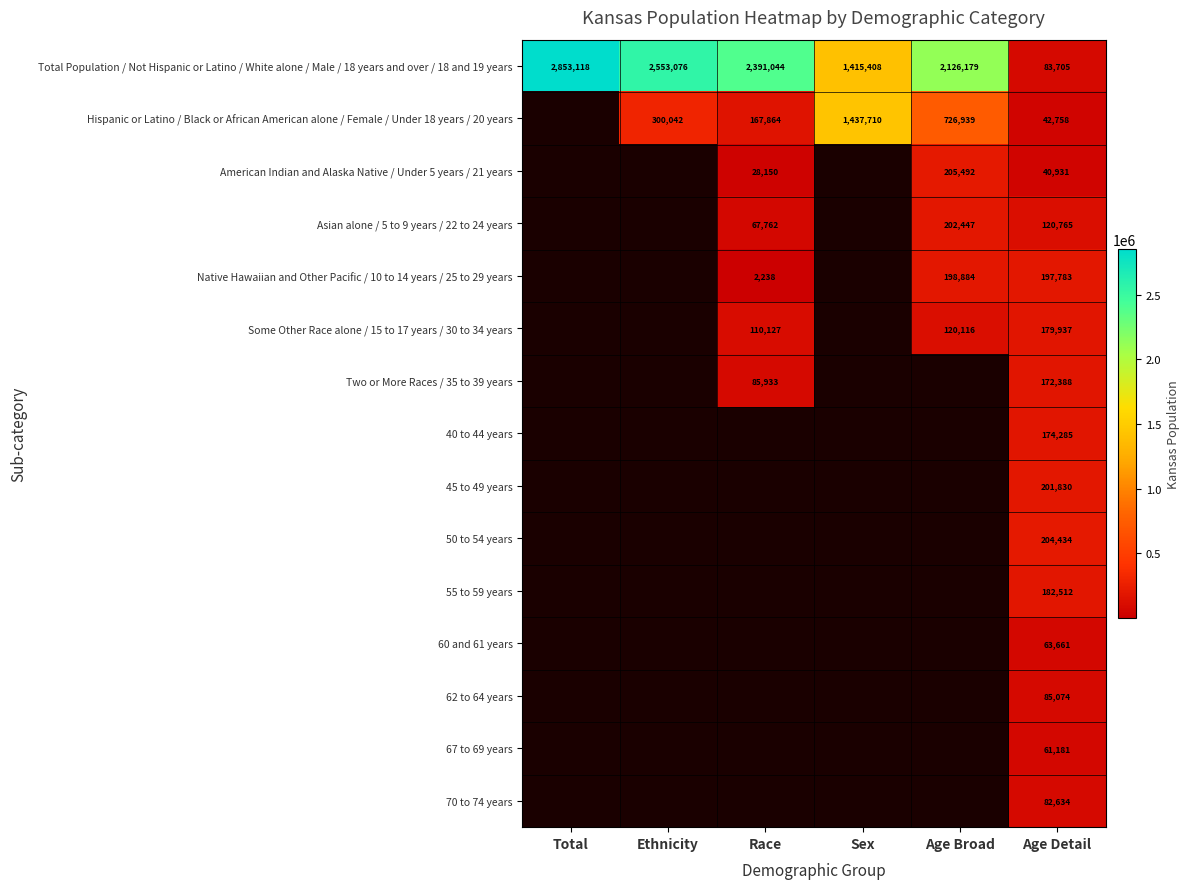

How many data points does each series have?

6